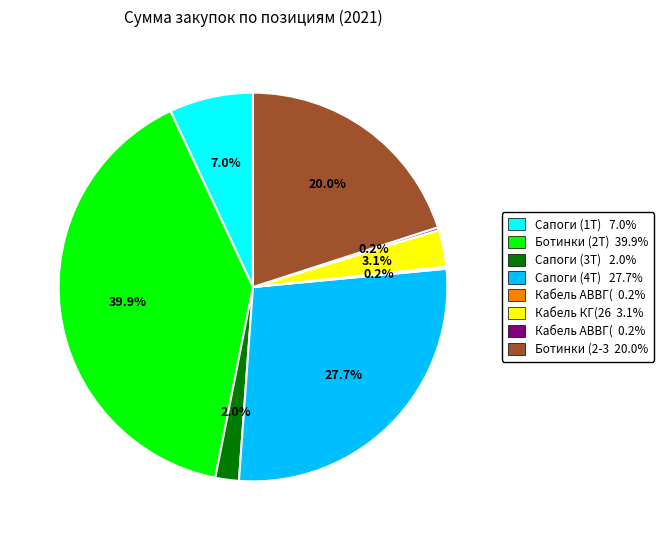

Does any single category account for the majority?

No